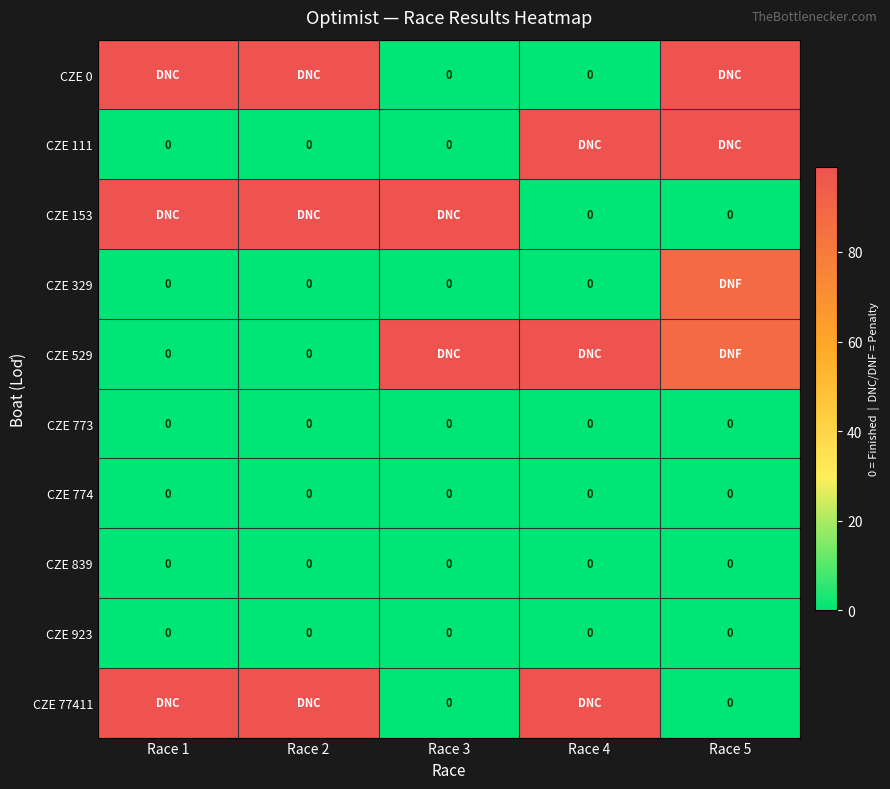

How many positive values does the CZE 111 series have?

2